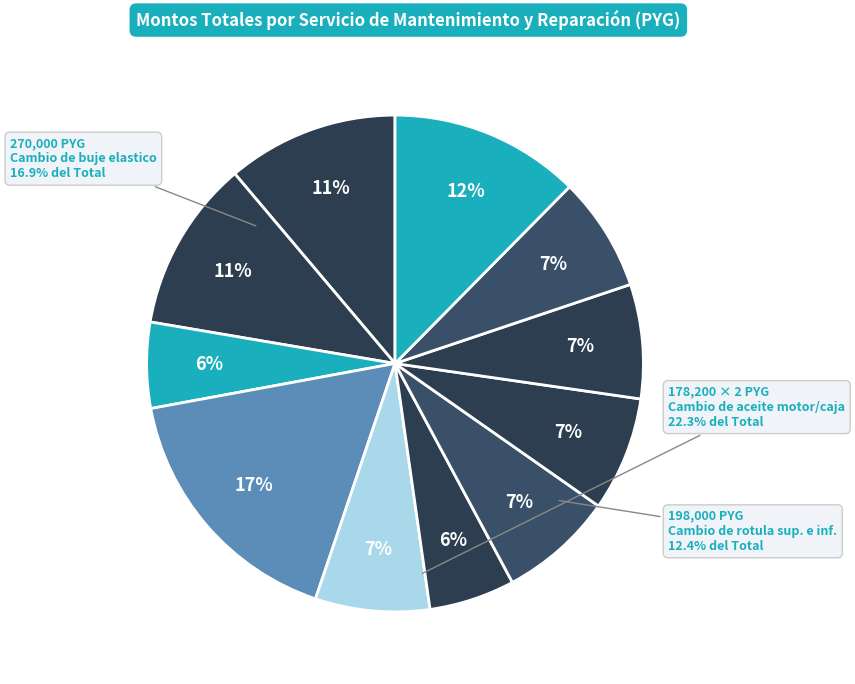

Rank the categories by value from highest to lowest.

Cambio de buje elastico, Cambio de rotula superior e inferior, Cambio de aceite motor, Cambio de aceite de caja de cambio, Cambio de buje estabilizador, Cambio de pastilla de freno, Cambio de amortiguador delantero, Cambio de amortiguador trasero, Cambio de disco de freno, Cambio de buje parrilla inferior, Cambio de bieleta Estabilizador